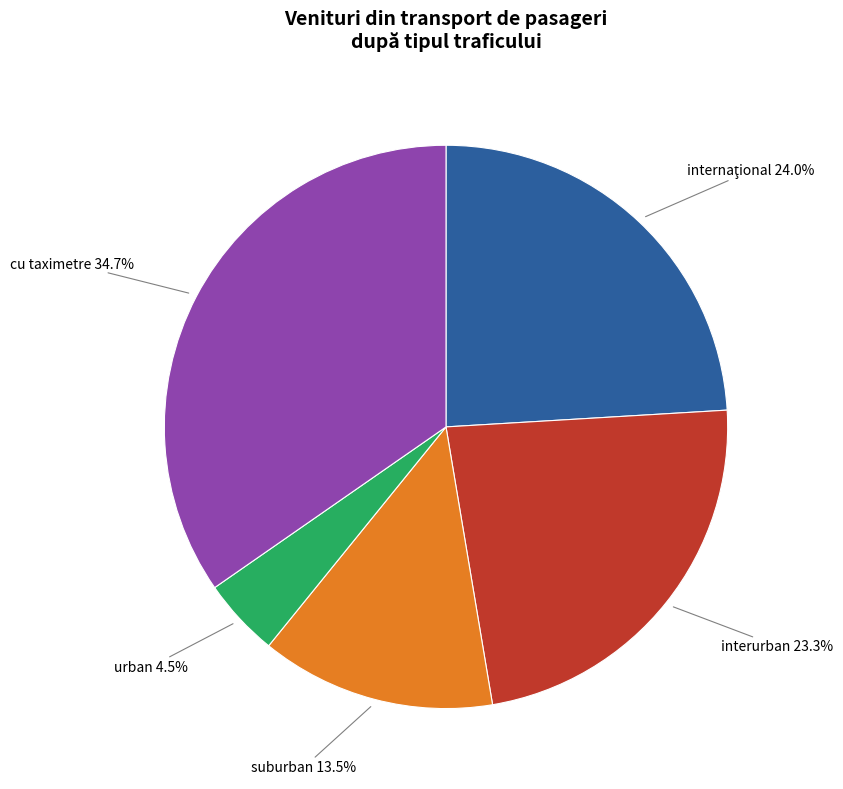

What is the ratio of the value at interurban to the value at urban?

5.2